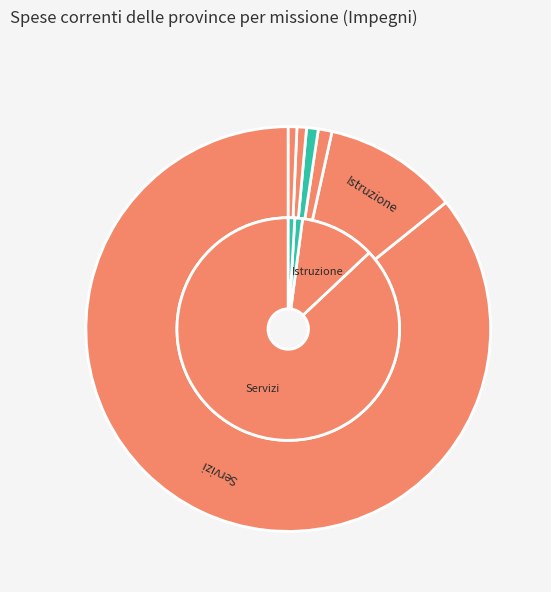

Which category has the biggest portion of the pie?

Servizi istituzionali